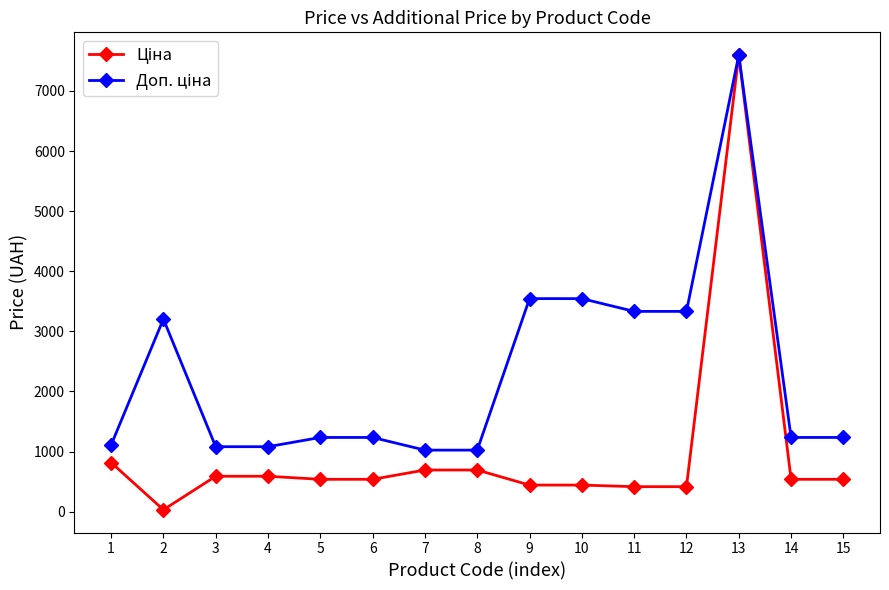

What is the total value across all series at 1?

1927.7